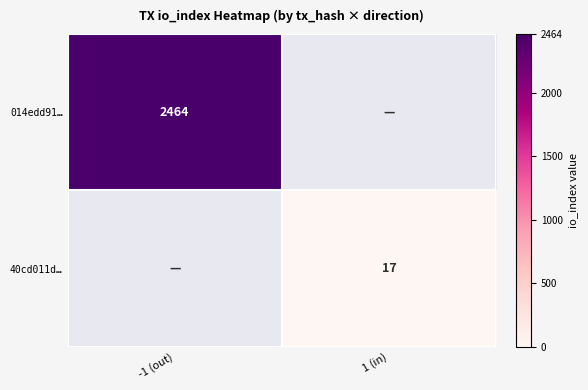

Is it true that 014edd91… equals 3776 at -1 (out)?

False